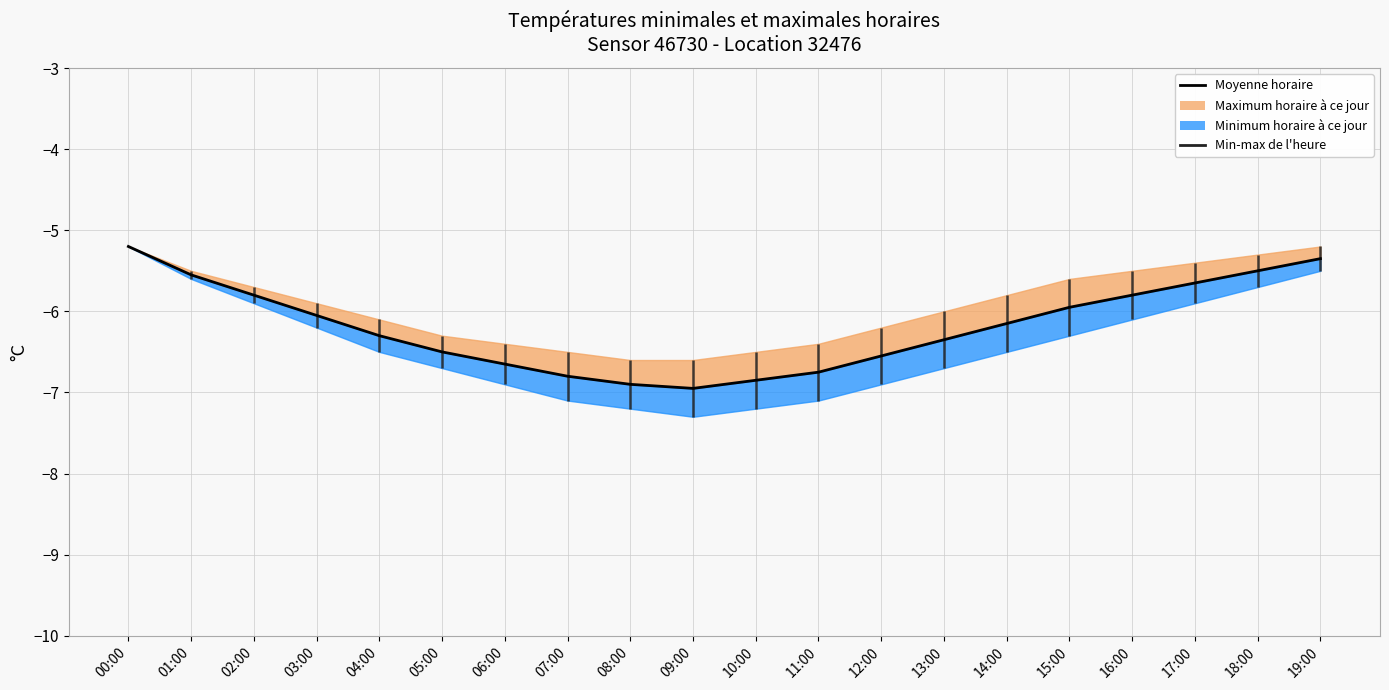

What is the sum of the values at 17:00 and 02:00?

-11.5